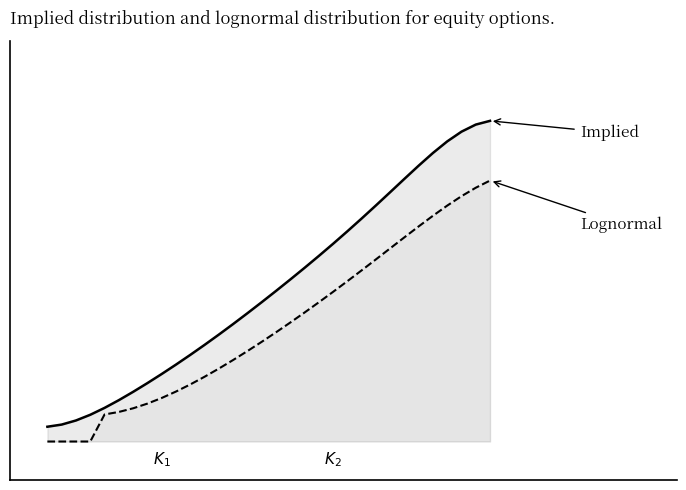

Count the Lognormal values in the range 0 to 1.

32